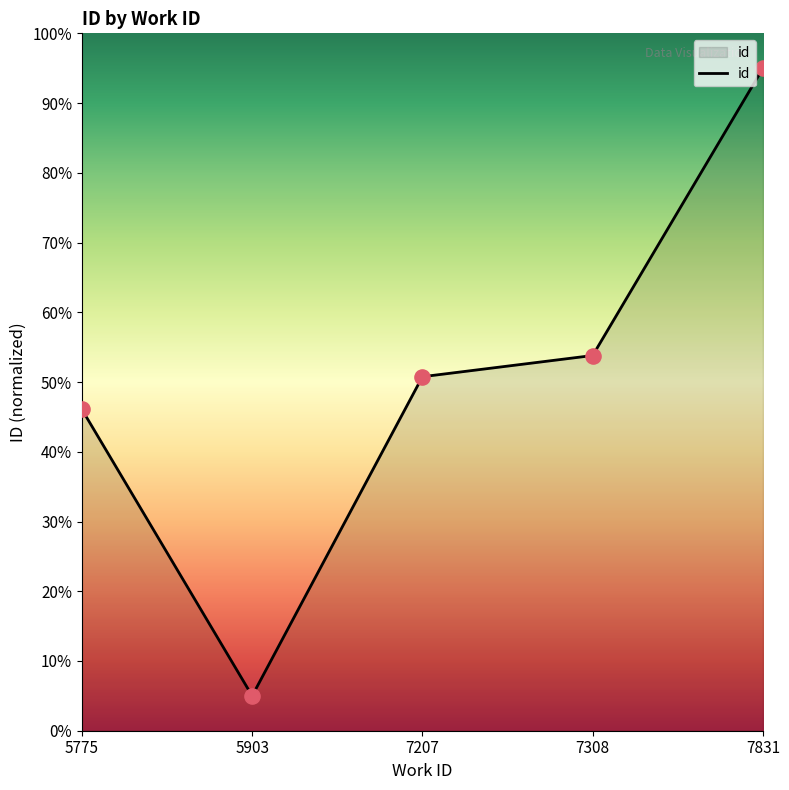

What is the ratio of the value at 5775 to the value at 7831?

0.5